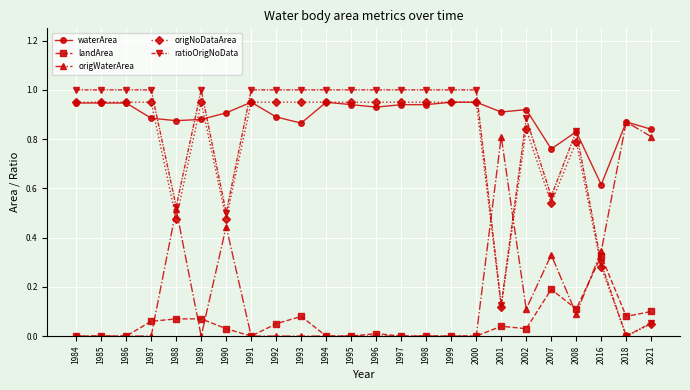

True or false: origNoDataArea has more than 1 points higher than both neighbors.

True